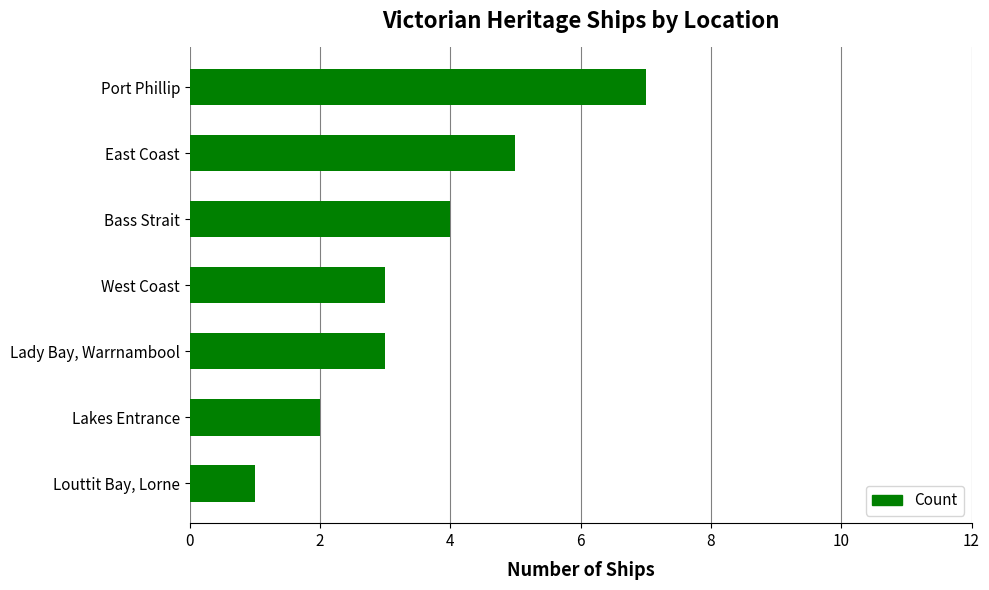

Which label corresponds to the smallest value in the chart?

Louttit Bay, Lorne